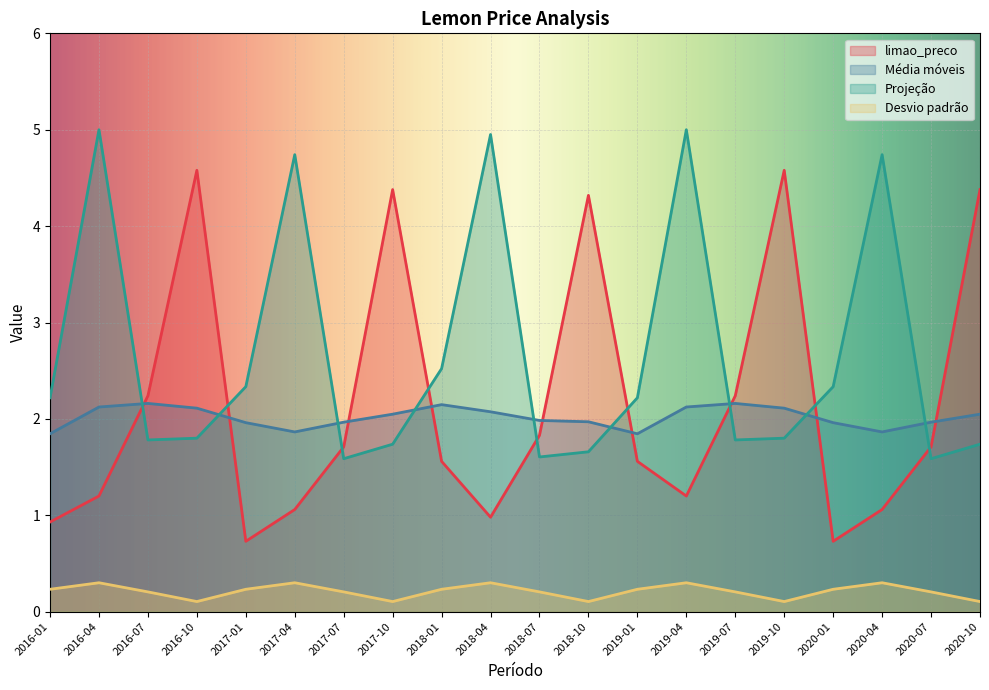

What is the difference between the maximum and second lowest values in the limao_preco series?

3.9